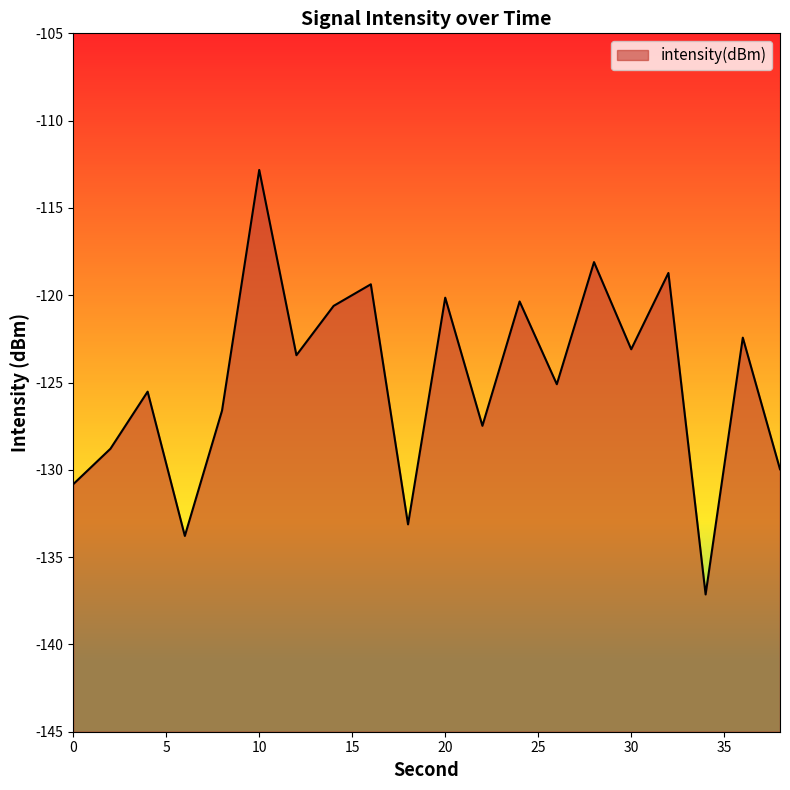

Rank the categories by value from lowest to highest.

34, 6, 18, 0, 38, 2, 22, 8, 4, 26, 12, 30, 36, 14, 24, 20, 16, 32, 28, 10